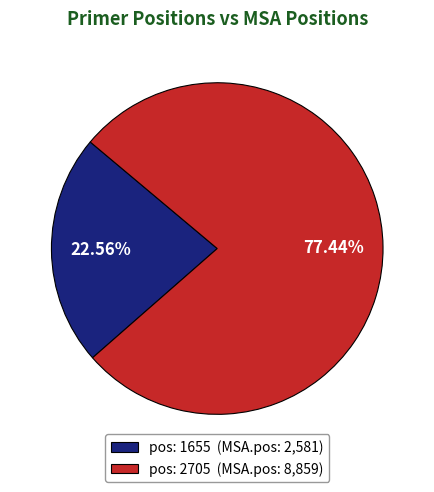

Approximately how many times larger is the value at pos: 2705 (MSA.pos: 8,859) compared to pos: 1655 (MSA.pos: 2,581)?

3.4